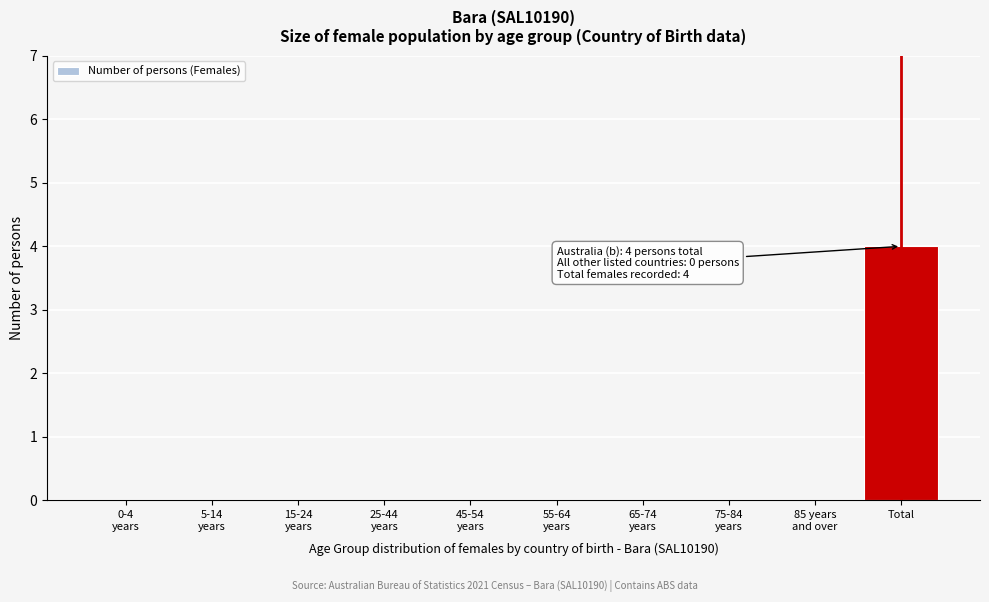

What is the greatest value displayed?

4